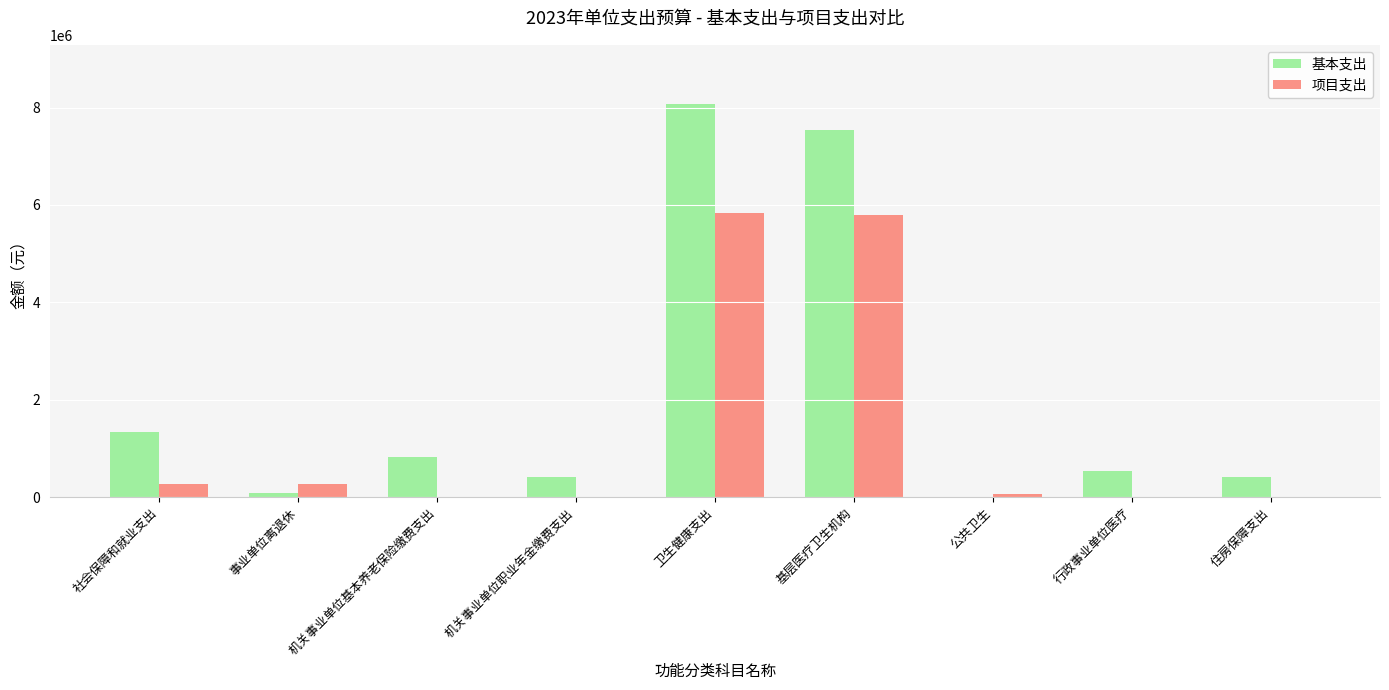

At which category is the sum across all series the highest?

卫生健康支出